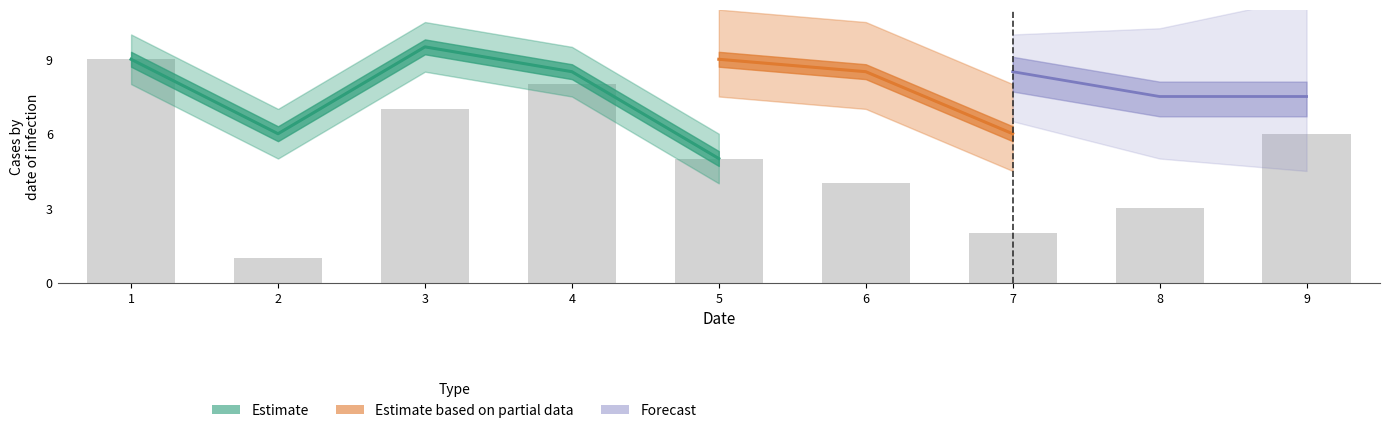

Which has a higher value, 8 or 2?

8